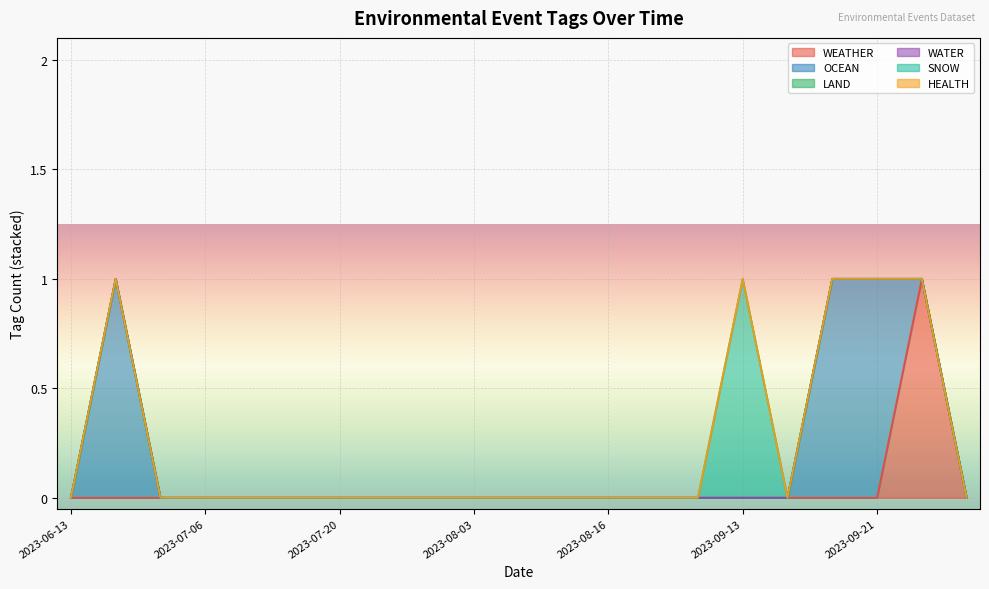

Reading left to right, transcribe all the data shown in this chart.

WEATHER: 0	0	0	0	0	0	0	0	0	0	0	0	0	0	0	0	0	0	0	1	0
OCEAN: 0	1	0	0	0	0	0	0	0	0	0	0	0	0	0	0	0	1	1	0	0
LAND: 0	0	0	0	0	0	0	0	0	0	0	0	0	0	0	0	0	0	0	0	0
WATER: 0	0	0	0	0	0	0	0	0	0	0	0	0	0	0	0	0	0	0	0	0
SNOW: 0	0	0	0	0	0	0	0	0	0	0	0	0	0	0	1	0	0	0	0	0
HEALTH: 0	0	0	0	0	0	0	0	0	0	0	0	0	0	0	0	0	0	0	0	0